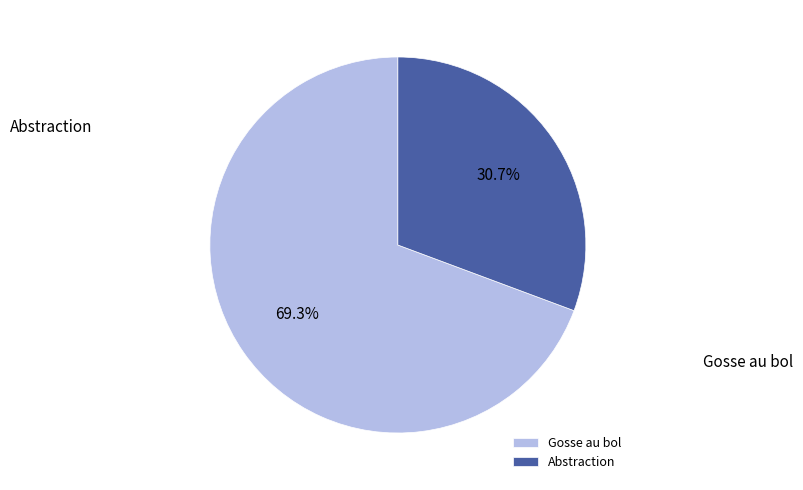

Approximately how many times larger is the value at Gosse au bol compared to Abstraction?

2.3